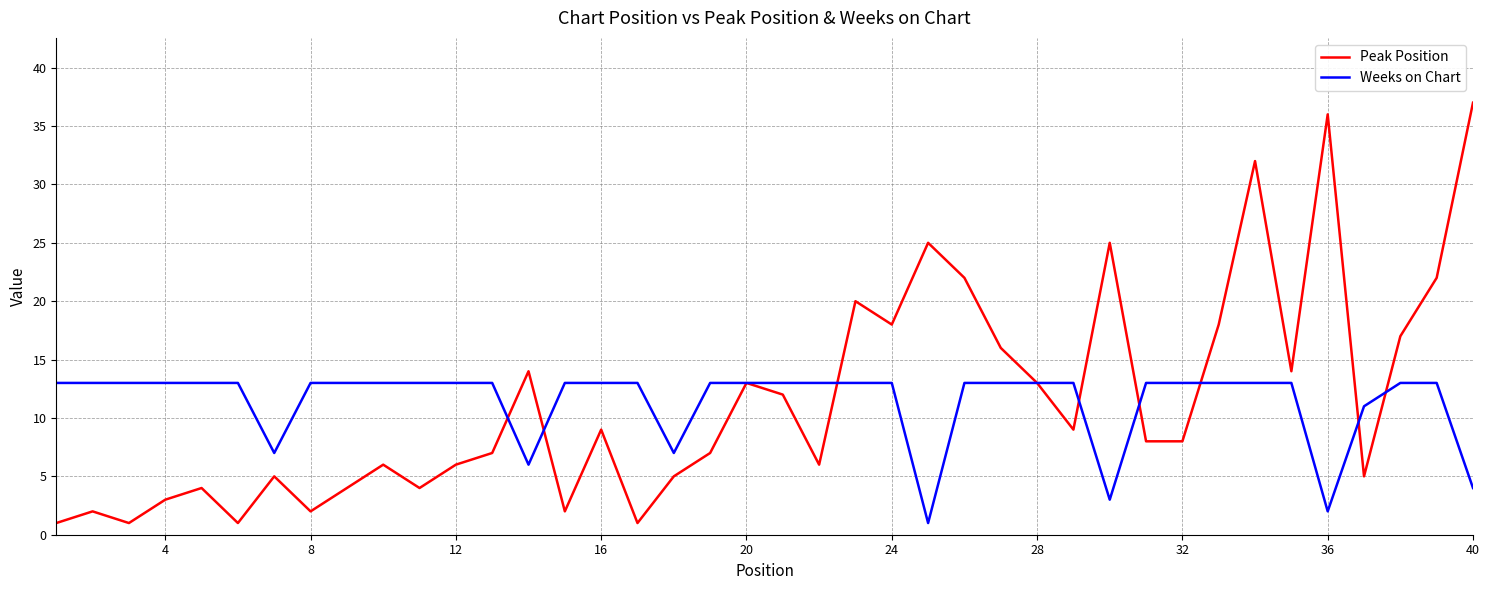

Which series has the largest range (max minus min)?

Peak Position